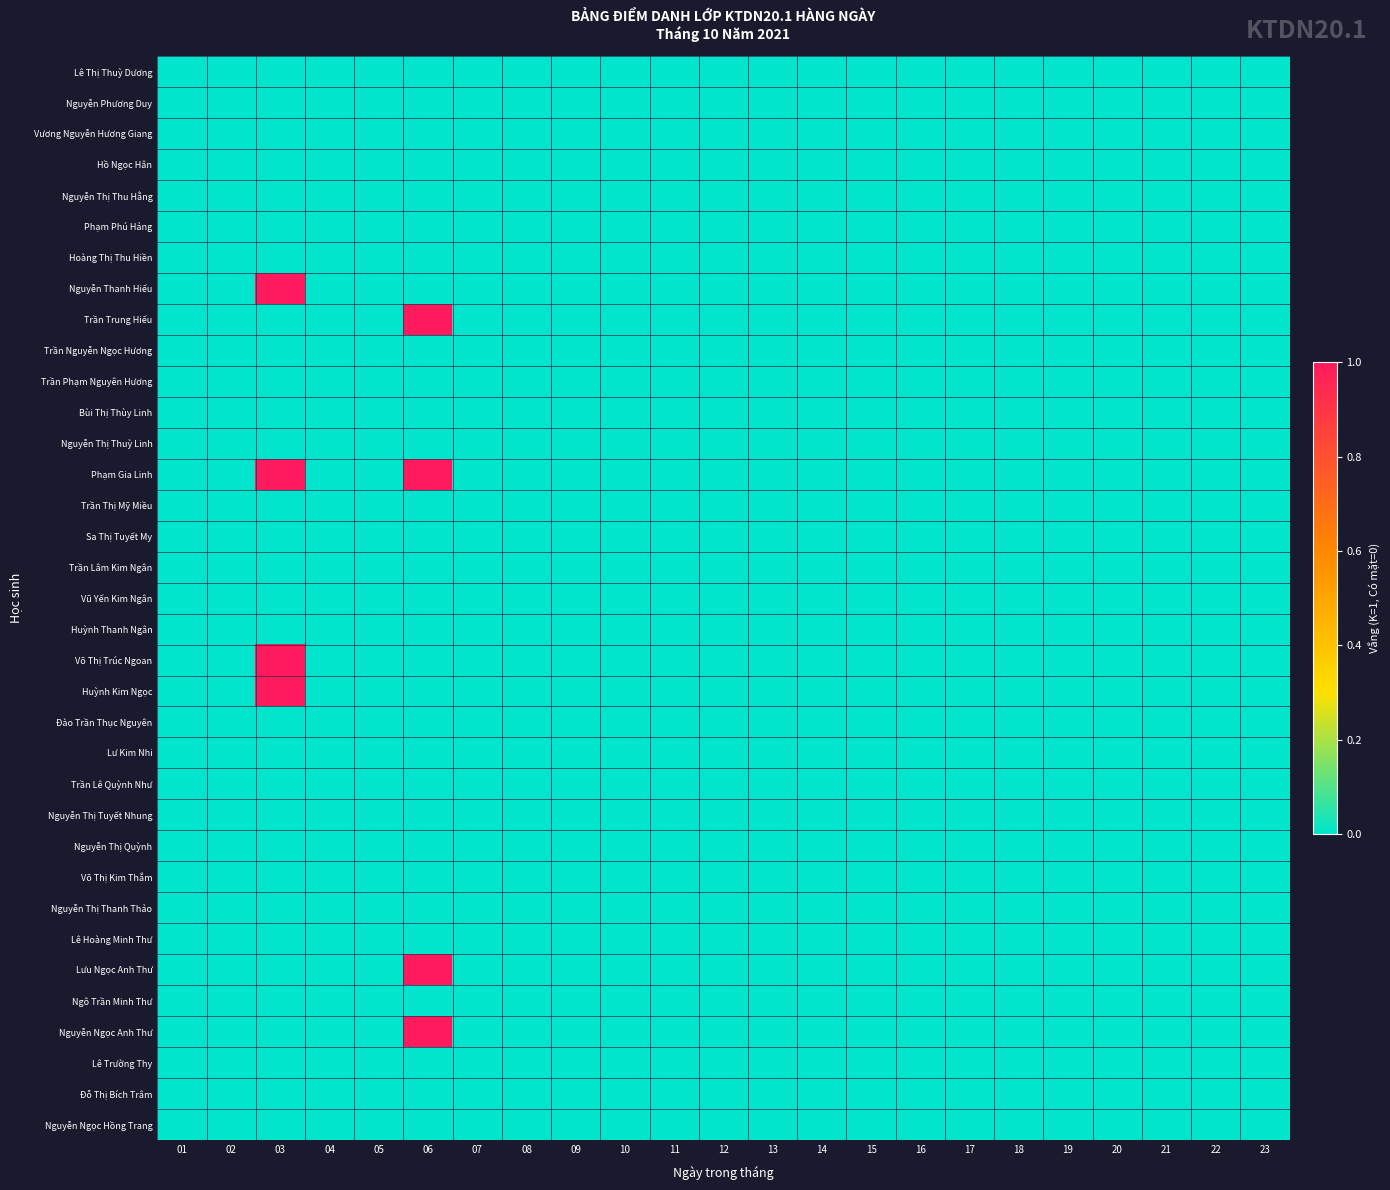

Which has a higher value, 12 or 02?

12